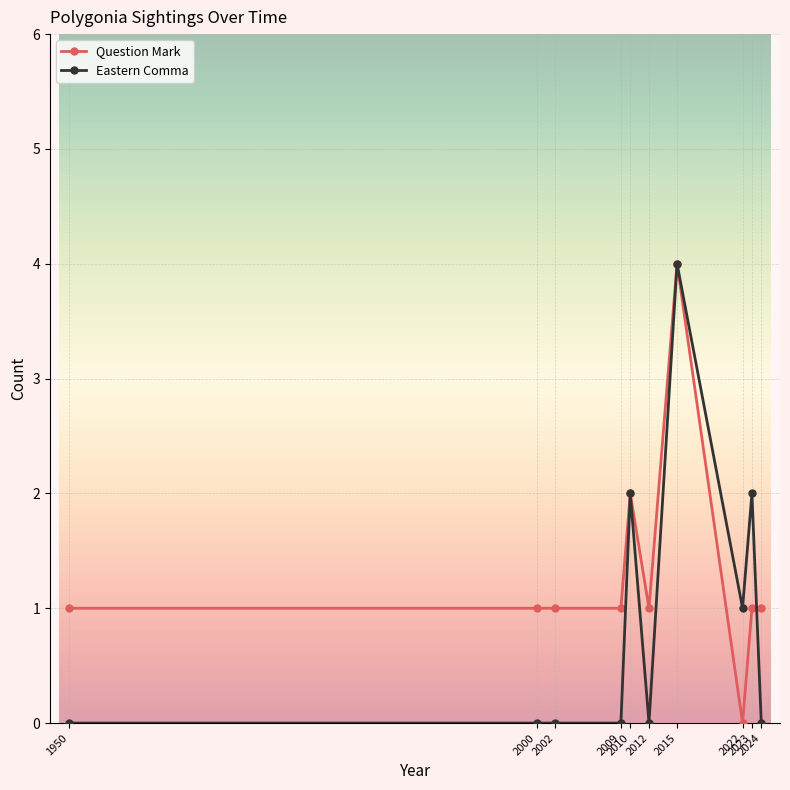

After their last crossing, which series has the higher values: Question Mark or Eastern Comma?

Question Mark